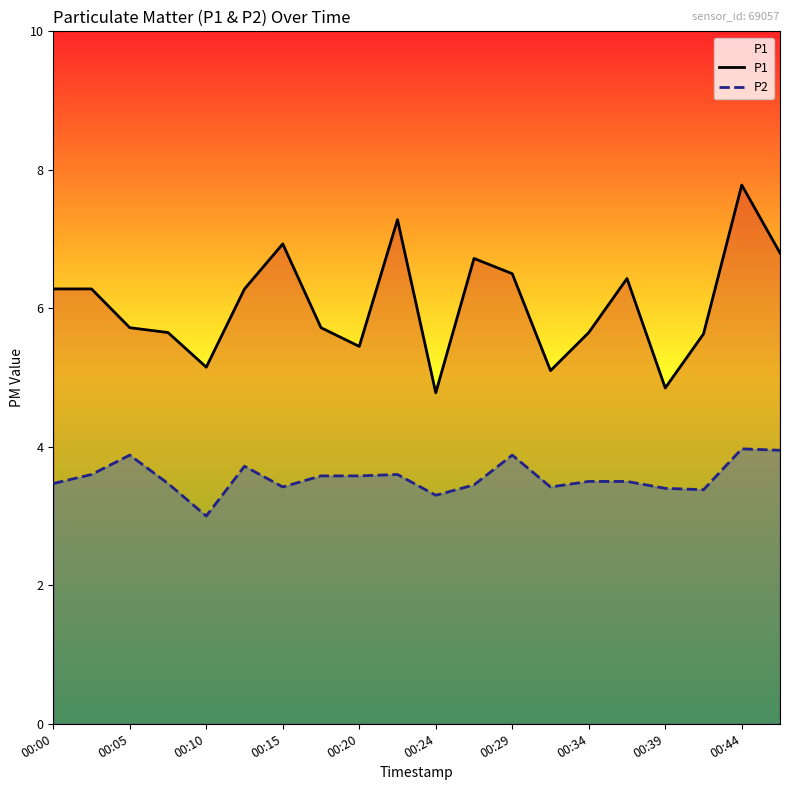

In P1, how many points are lower than both neighbors (excluding endpoints)?

5